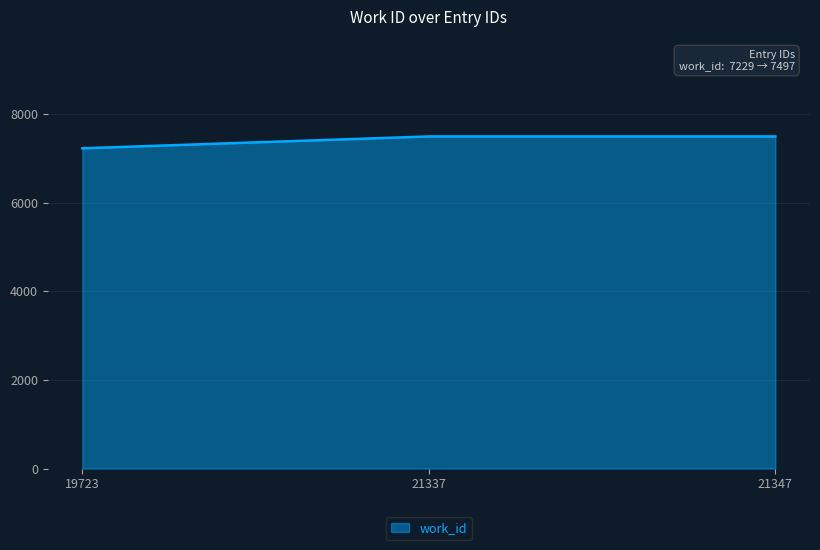

What is the ratio of the value at 21347 to the value at 19723?

1.0